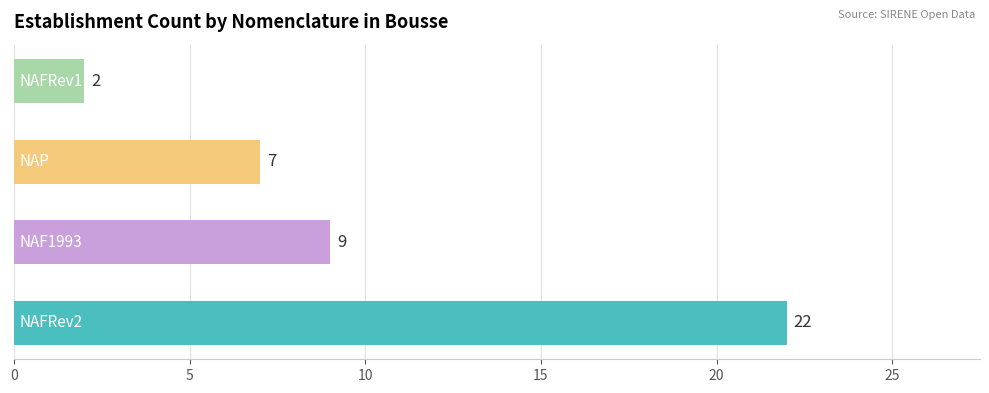

What is the maximum value shown in the chart?

22